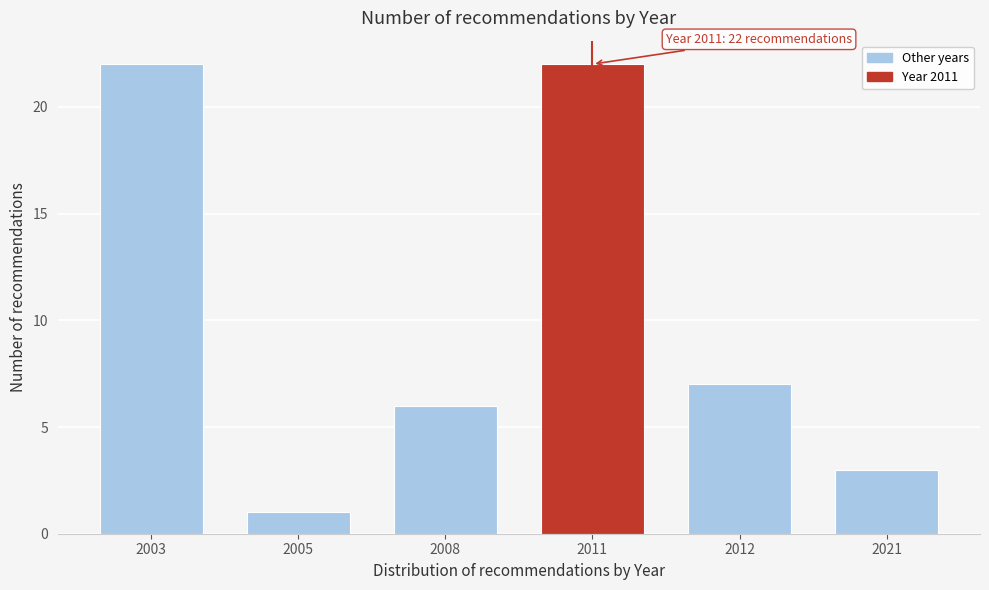

Reading left to right, transcribe all the data shown in this chart.

2003=22	2005=1	2008=6	2011=22	2012=7	2021=3